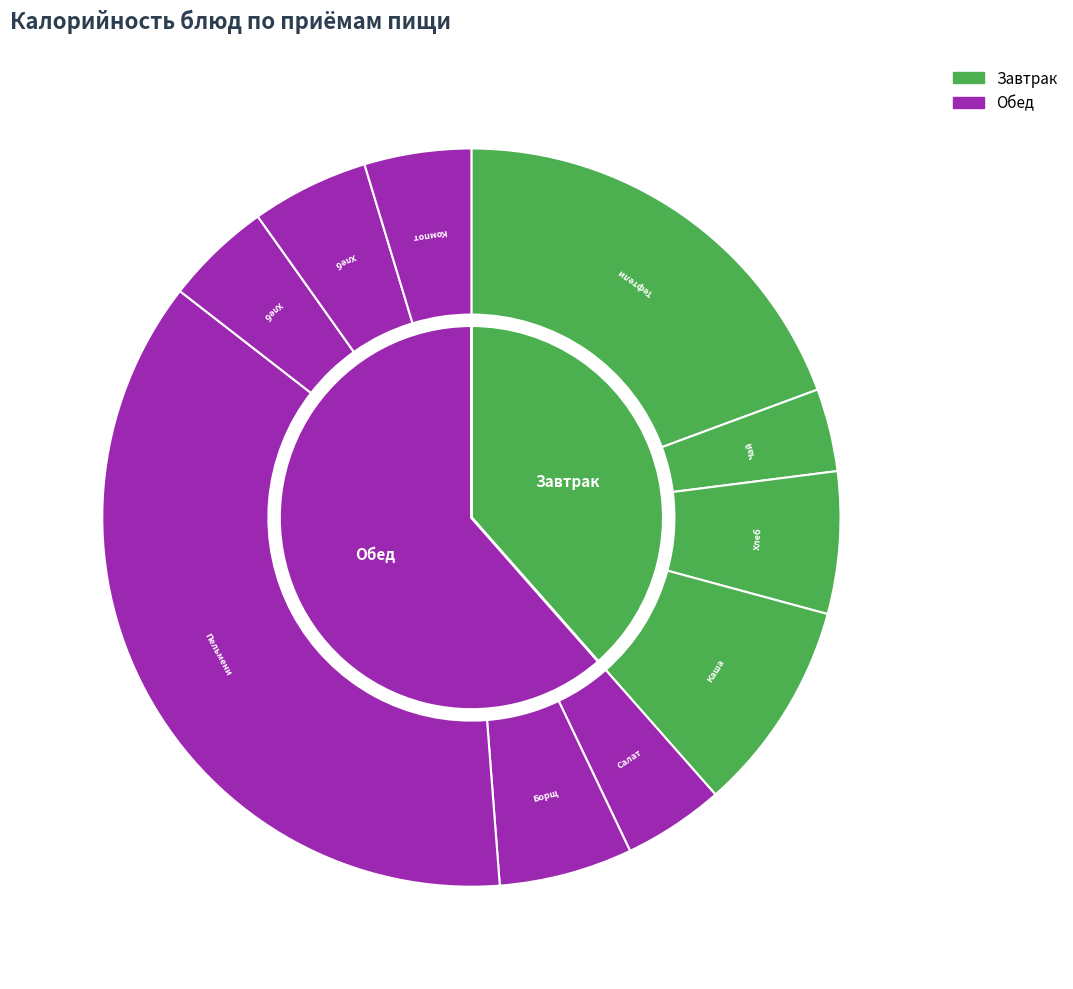

Is there any slice that represents more than half of the pie?

No